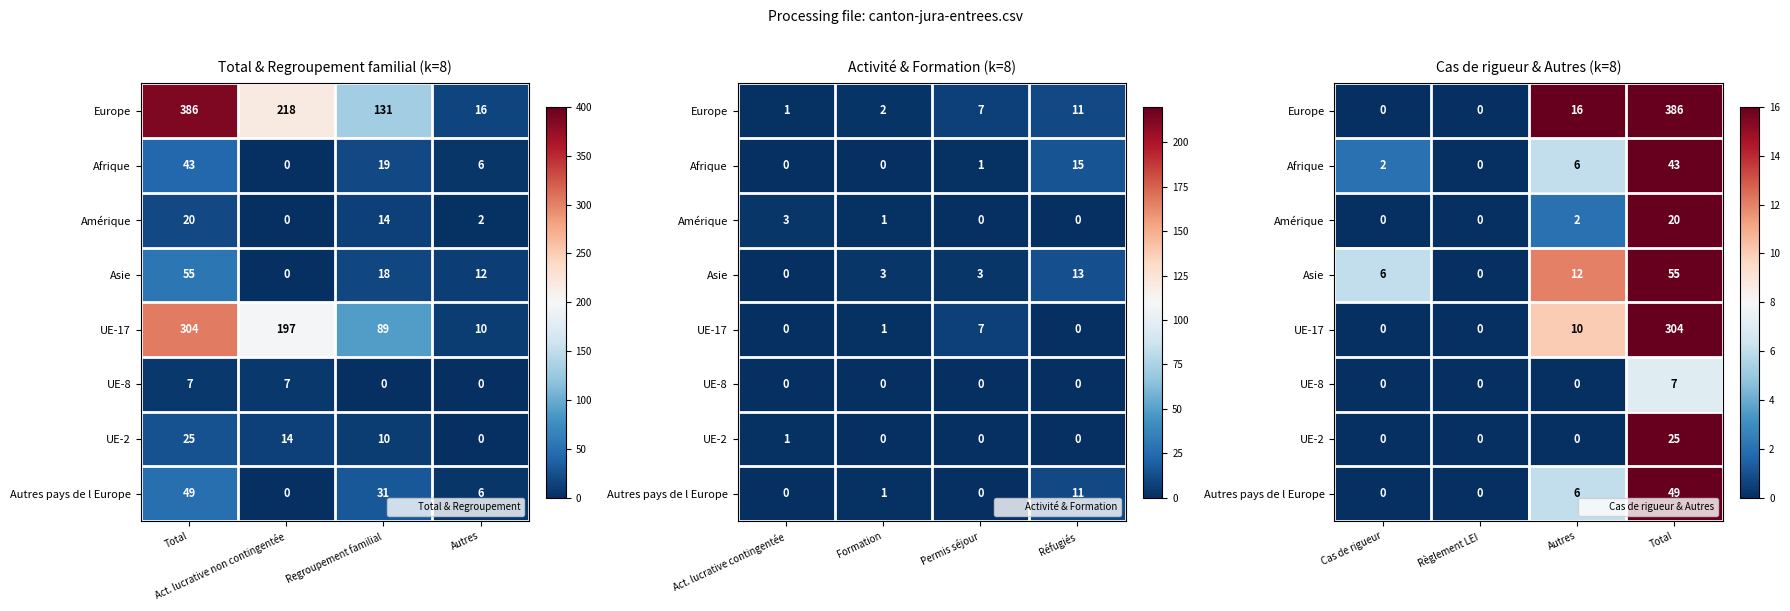

How many positive values does the Asie series have?

3